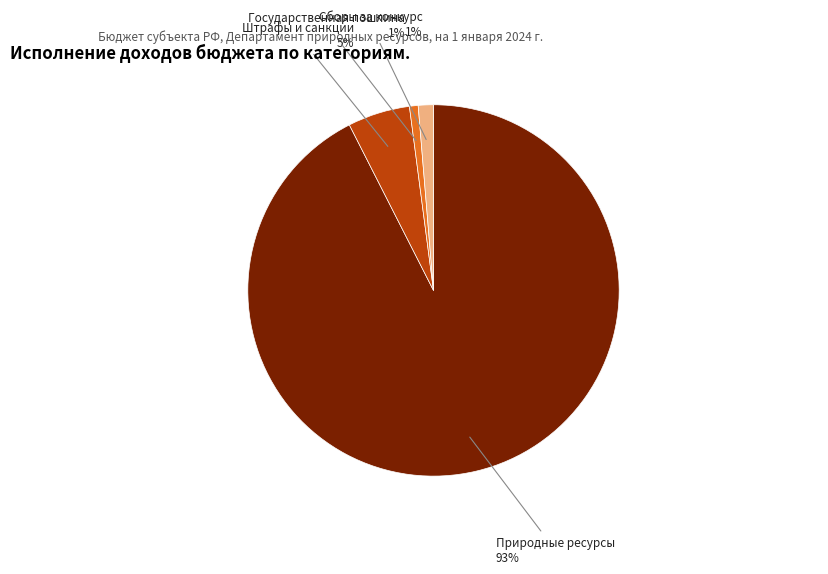

To the nearest percent, what is the average slice percentage?

25%